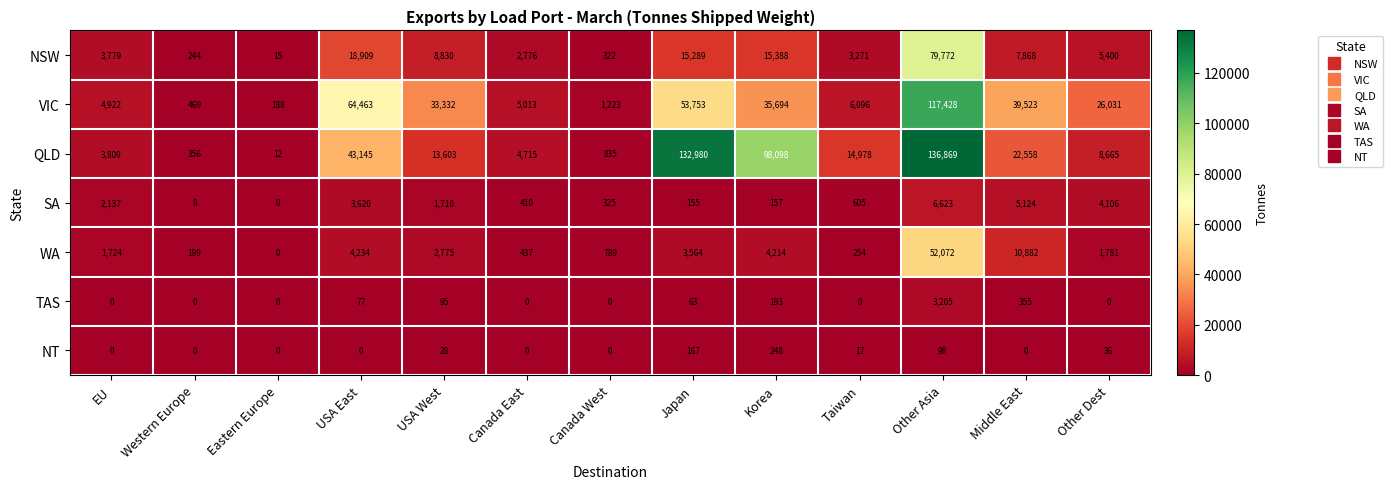

Is it true that VIC equals 40157 at Other Asia?

False